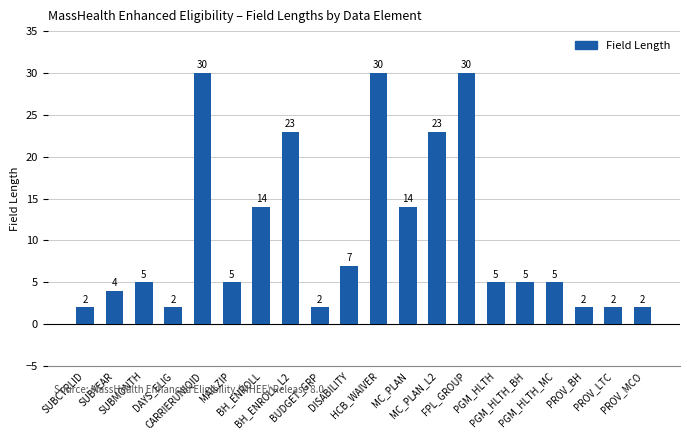

How many series are shown in this chart?

1